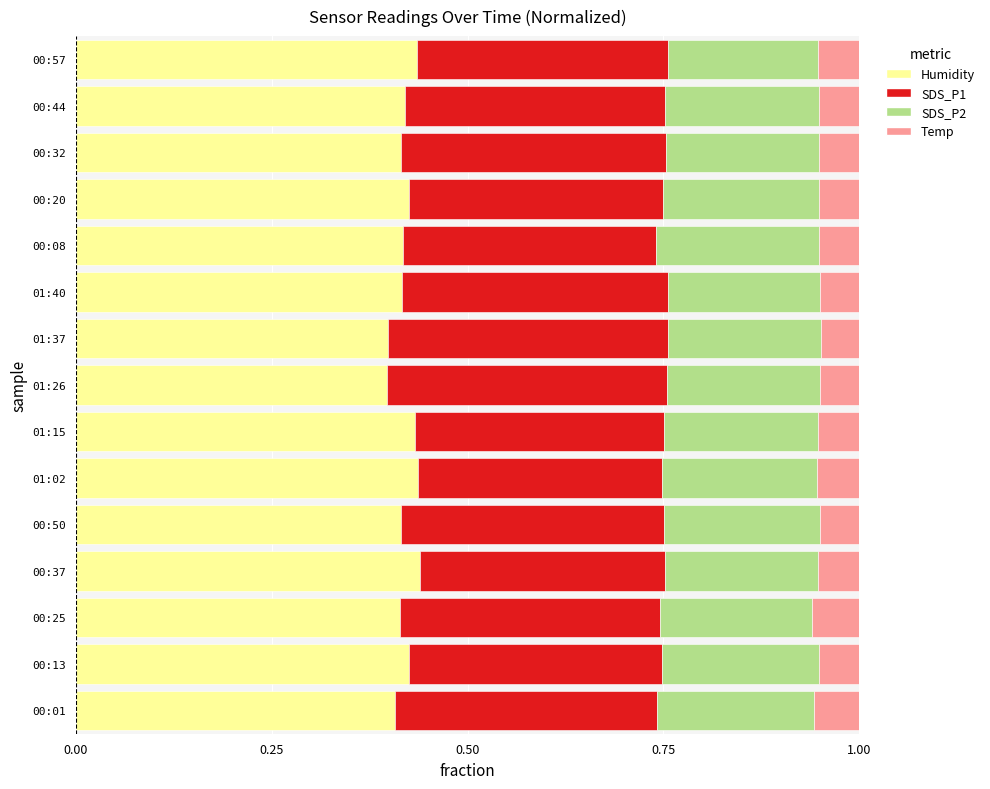

What is the total value across all series at 01:37?

1.0